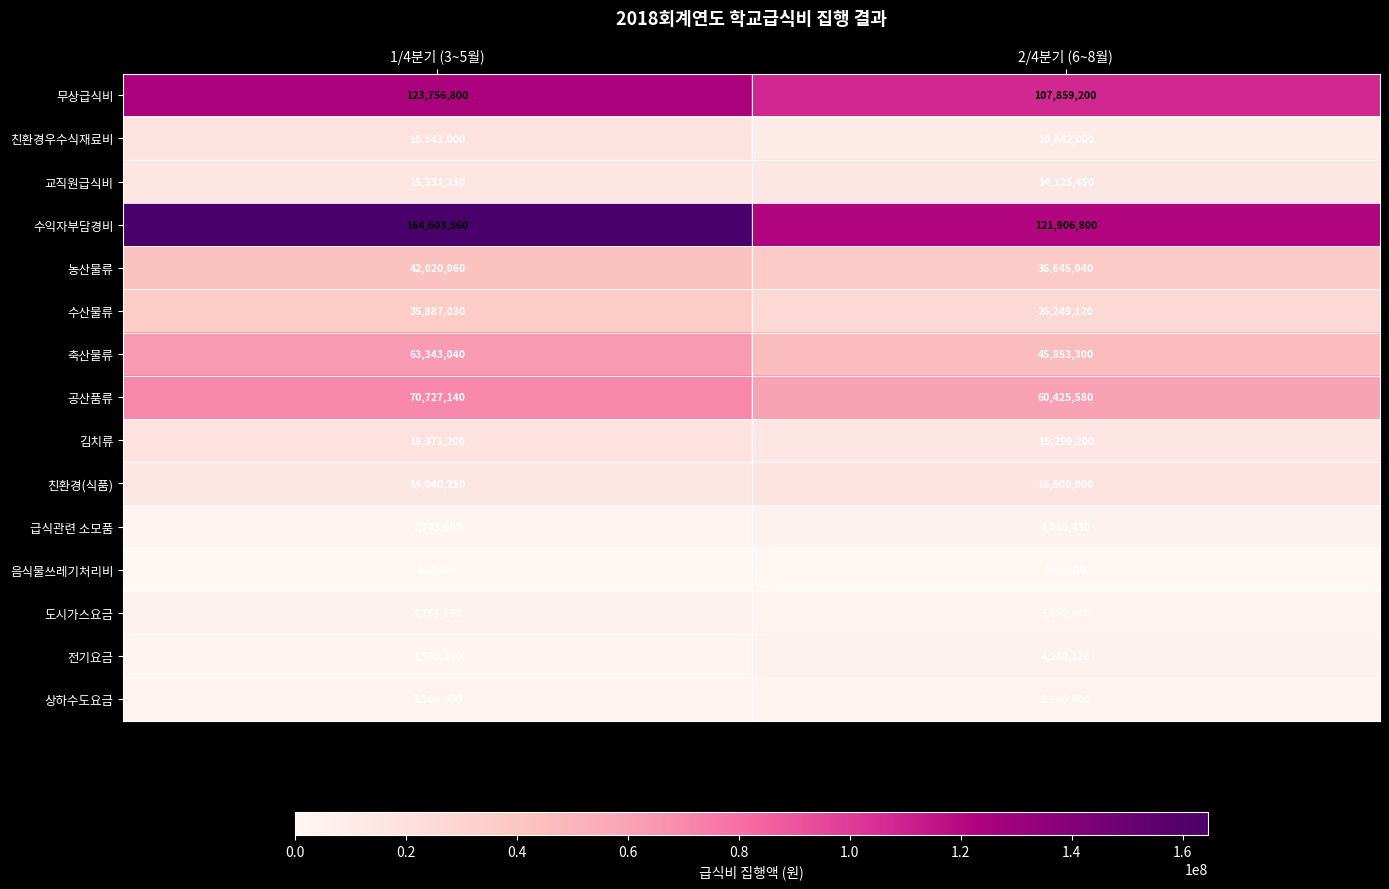

Reading left to right, what are all the values shown in this chart?

무상급식비: 1/4분기 (3~5월)=123756800	2/4분기 (6~8월)=107859200
친환경우수식재료비: 1/4분기 (3~5월)=18543000	2/4분기 (6~8월)=10842000
교직원급식비: 1/4분기 (3~5월)=15531250	2/4분기 (6~8월)=14125450
수익자부담경비: 1/4분기 (3~5월)=164603360	2/4분기 (6~8월)=121906800
농산물류: 1/4분기 (3~5월)=42020060	2/4분기 (6~8월)=36645040
수산물류: 1/4분기 (3~5월)=35887030	2/4분기 (6~8월)=26249120
축산물류: 1/4분기 (3~5월)=63343040	2/4분기 (6~8월)=45853300
공산품류: 1/4분기 (3~5월)=70727140	2/4분기 (6~8월)=60425580
김치류: 1/4분기 (3~5월)=18371200	2/4분기 (6~8월)=15299200
친환경(식품): 1/4분기 (3~5월)=14040250	2/4분기 (6~8월)=16600000
급식관련 소모품: 1/4분기 (3~5월)=1743000	2/4분기 (6~8월)=4010430
음식물쓰레기처리비: 1/4분기 (3~5월)=607500	2/4분기 (6~8월)=515500
도시가스요금: 1/4분기 (3~5월)=4168590	2/4분기 (6~8월)=3650440
전기요금: 1/4분기 (3~5월)=2765340	2/4분기 (6~8월)=4149120
상하수도요금: 1/4분기 (3~5월)=3300000	2/4분기 (6~8월)=3600000